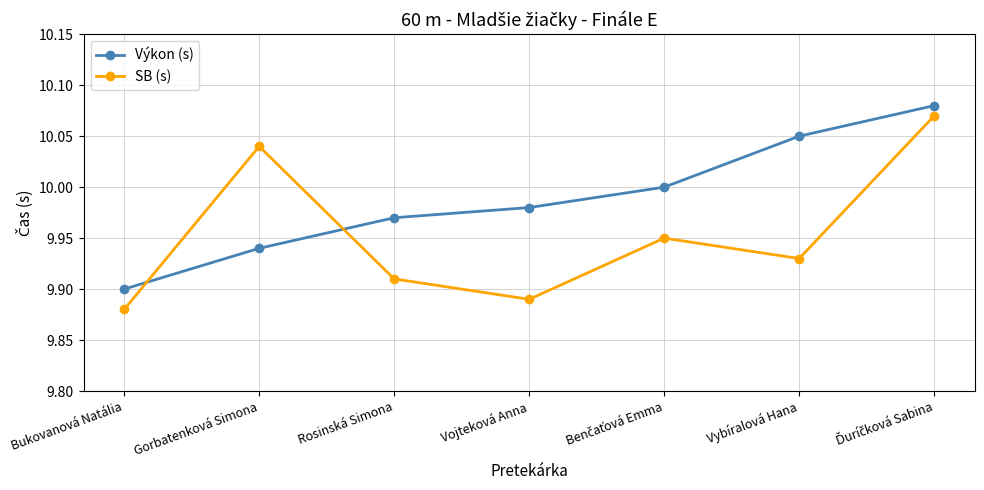

Which category has the lowest value in the SB (s) series?

Bukovanová Natália